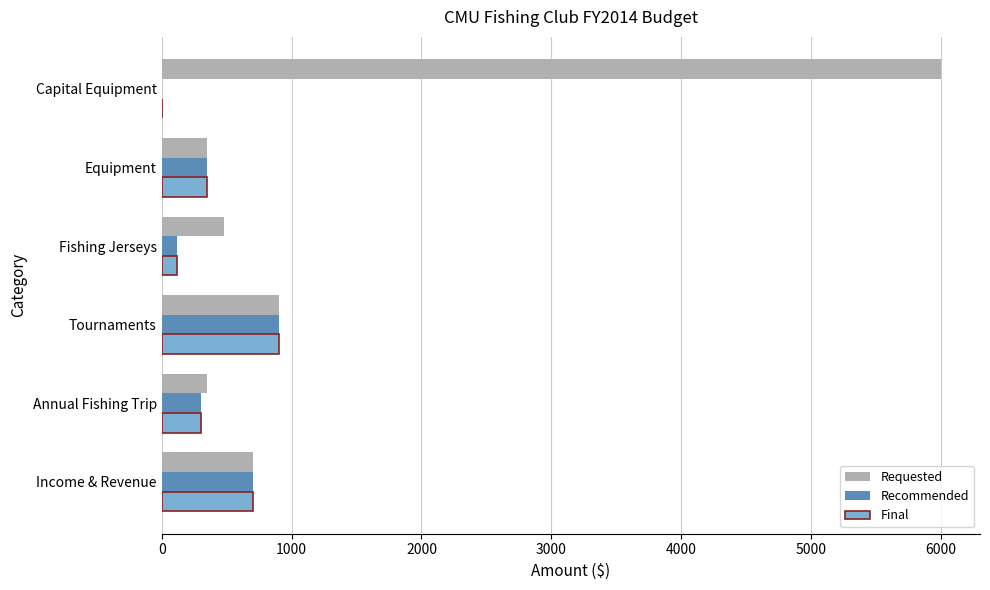

Between Equipment and Capital Equipment, which series saw the biggest shift?

Requested